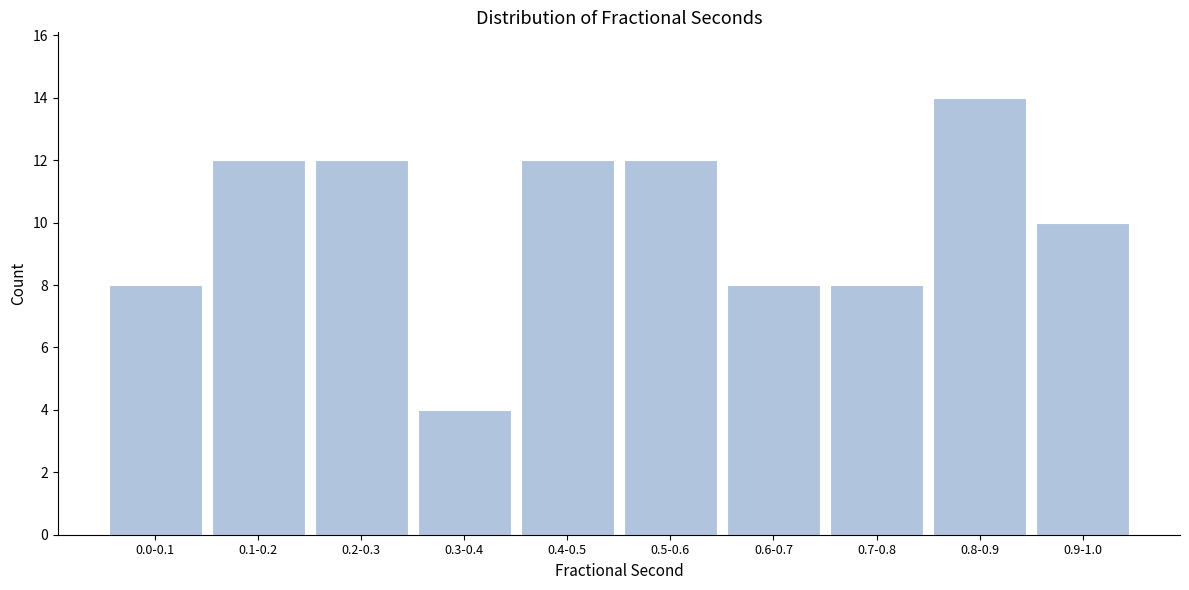

Reading left to right, transcribe all the data shown in this chart.

8	12	12	4	12	12	8	8	14	10